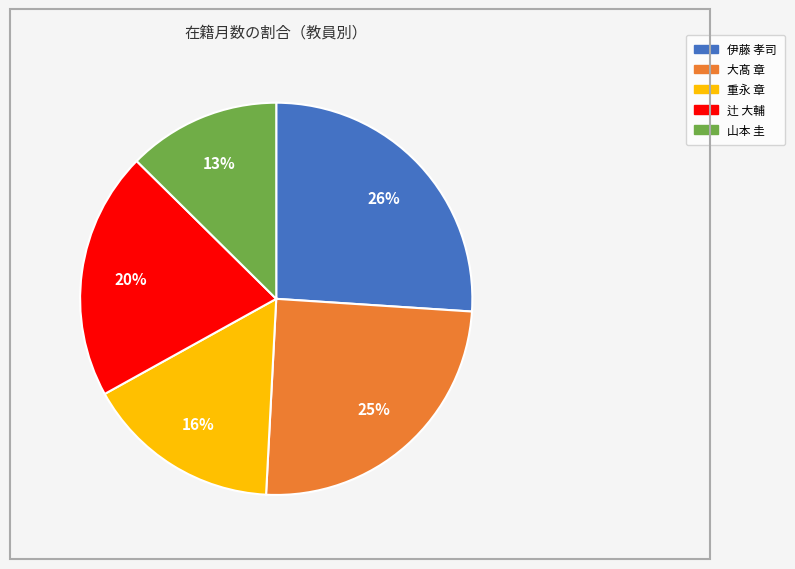

To the nearest percent, what is the difference between the 辻 大輔 and 伊藤 孝司 slice percentages?

6%